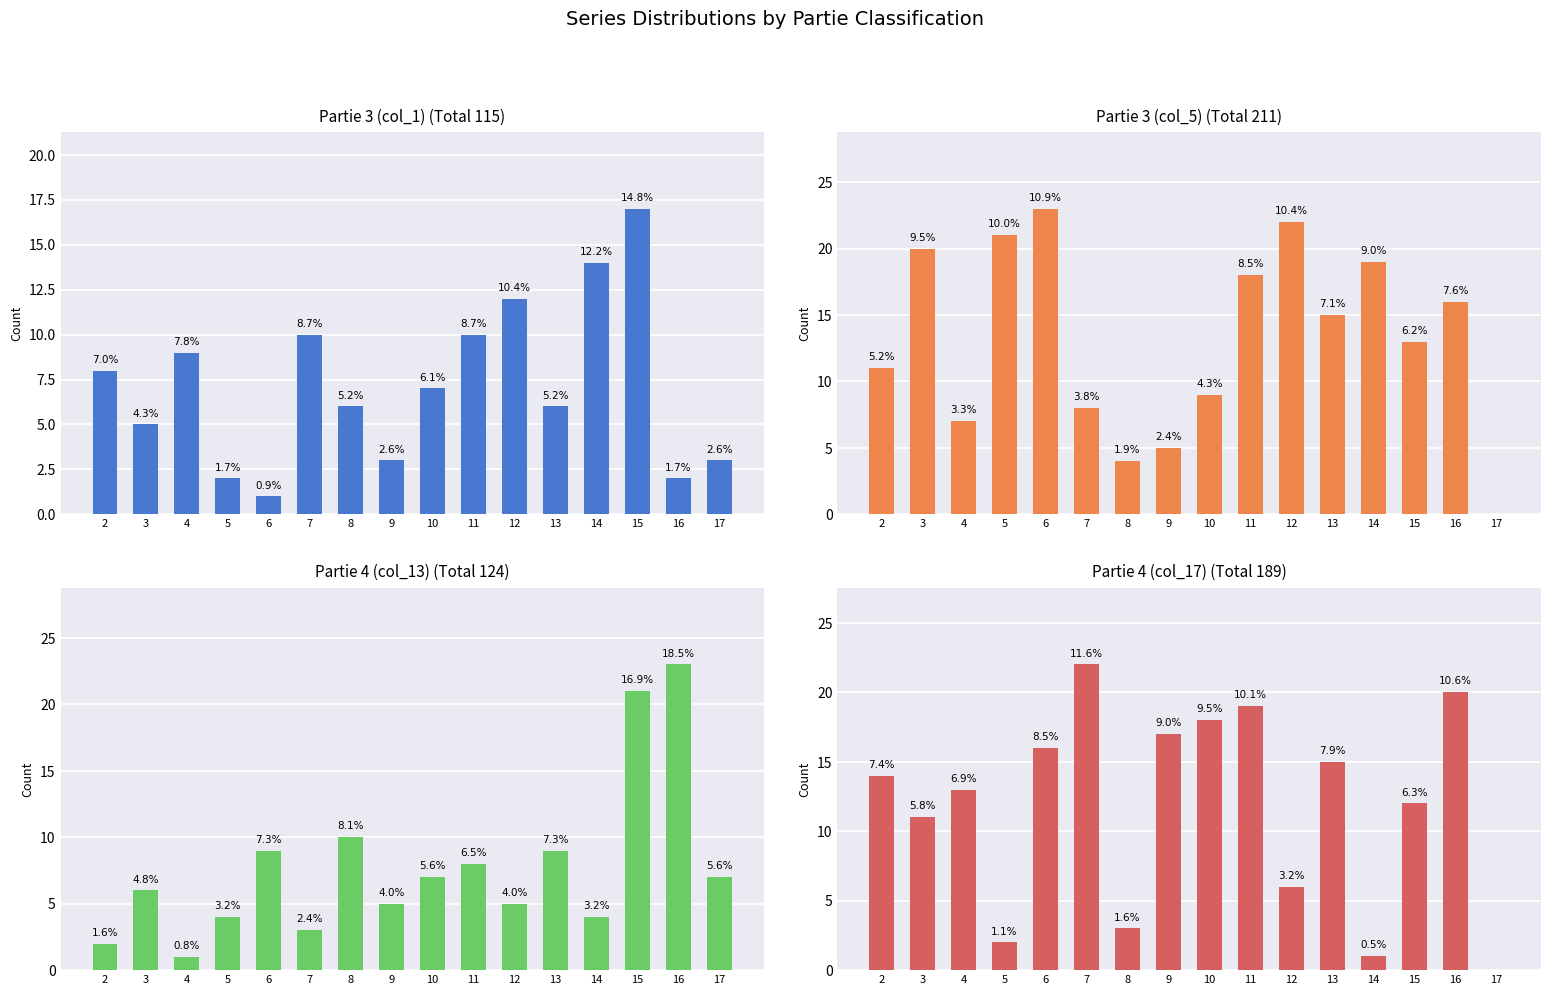

At which label does Partie 4 (col_17) first exceed 14?

6